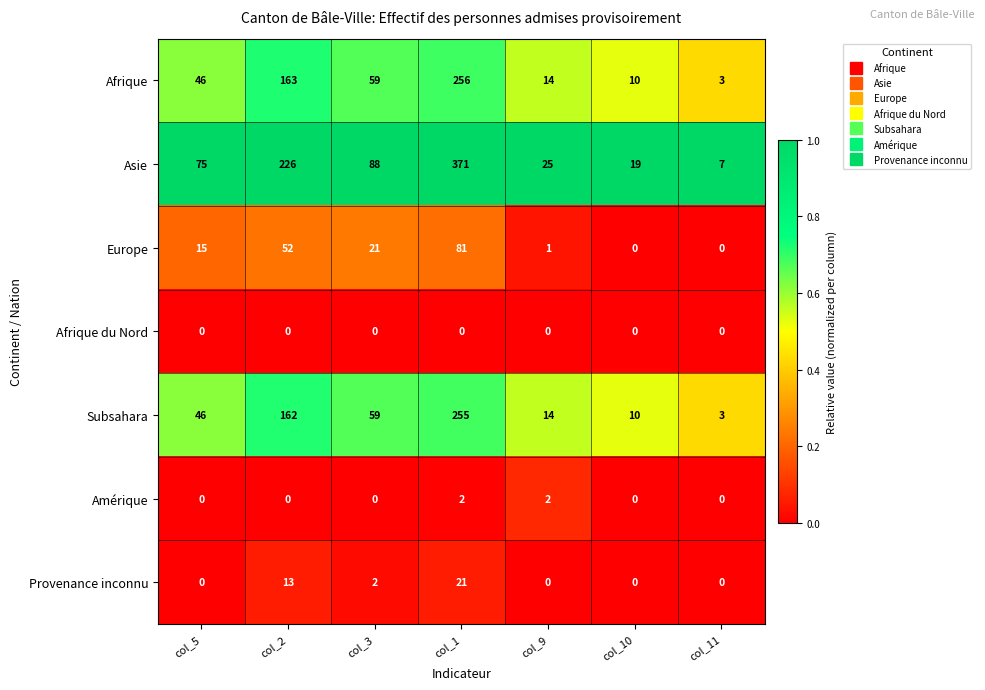

What is the difference between the Asie values at col_5 and col_1?

296